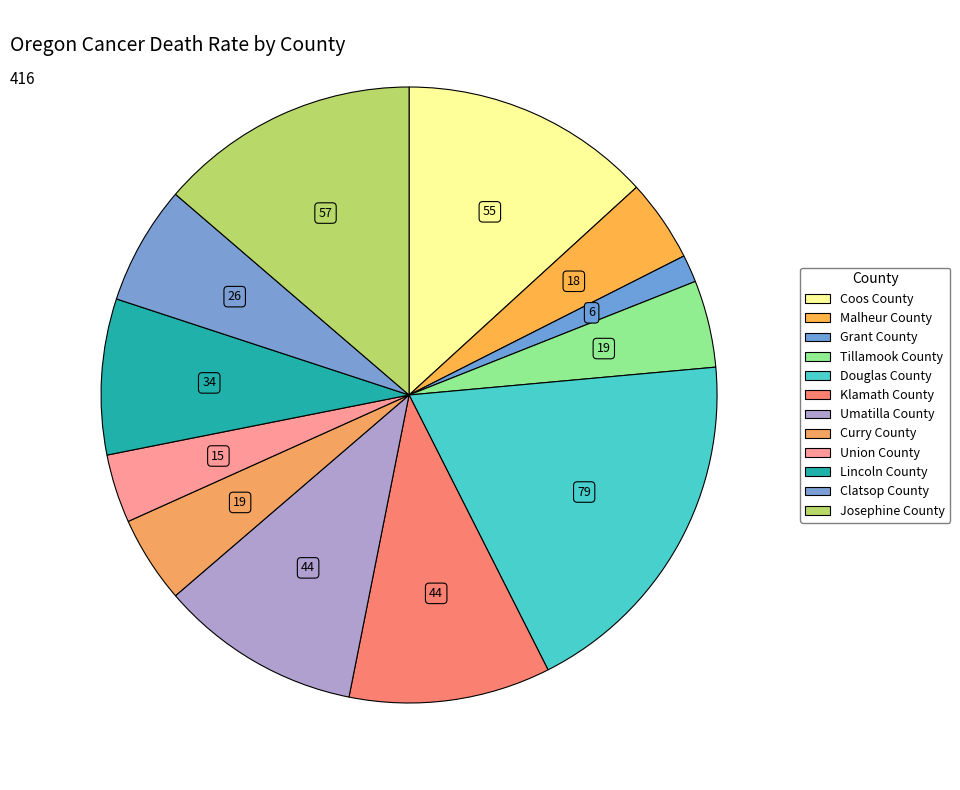

To the nearest percent, what is the combined percentage of Douglas County and Curry County?

24%